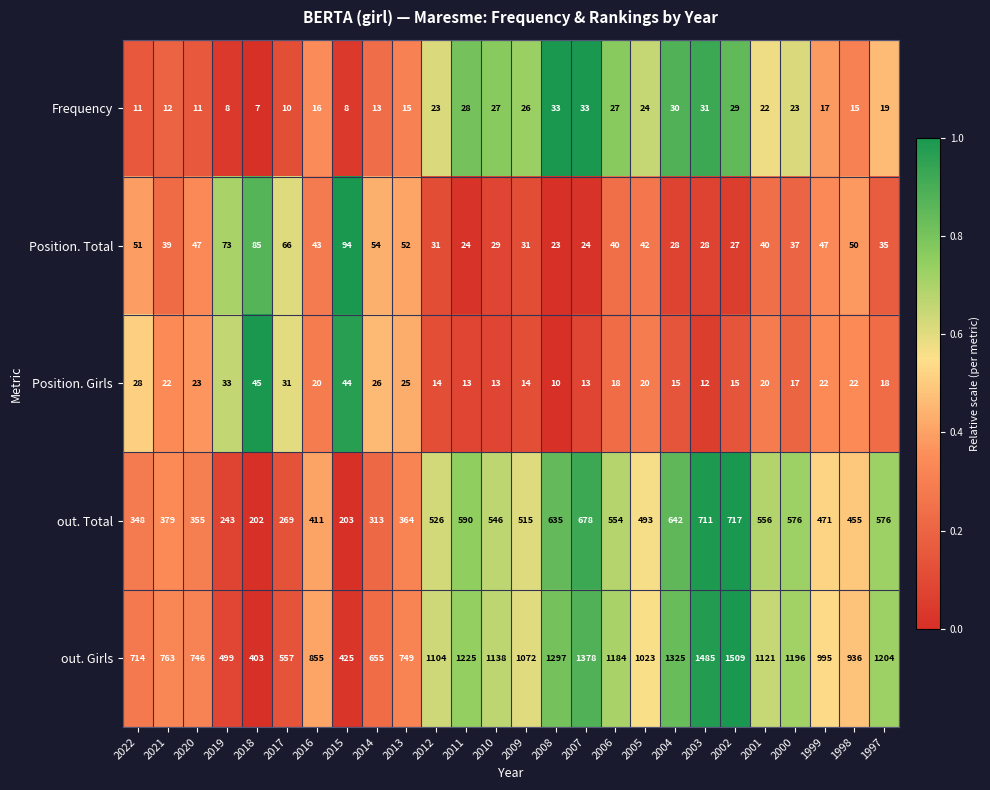

List the series in order of their peak value, lowest first.

Frequency, Position. Girls, Position. Total, out. Total, out. Girls